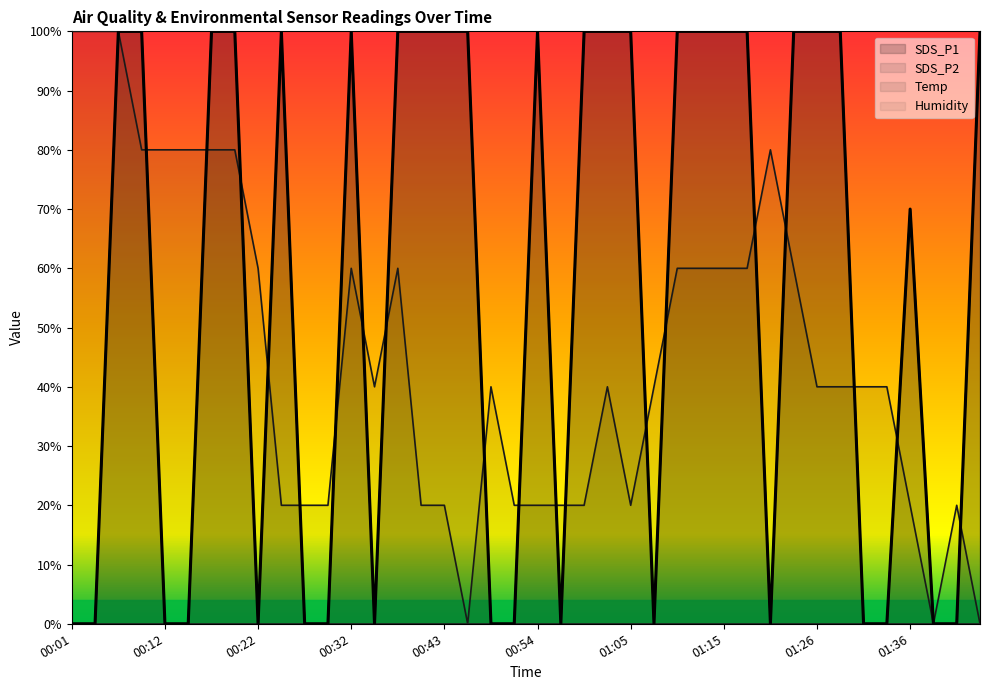

Which has a higher value, 00:45 or 01:02?

00:45